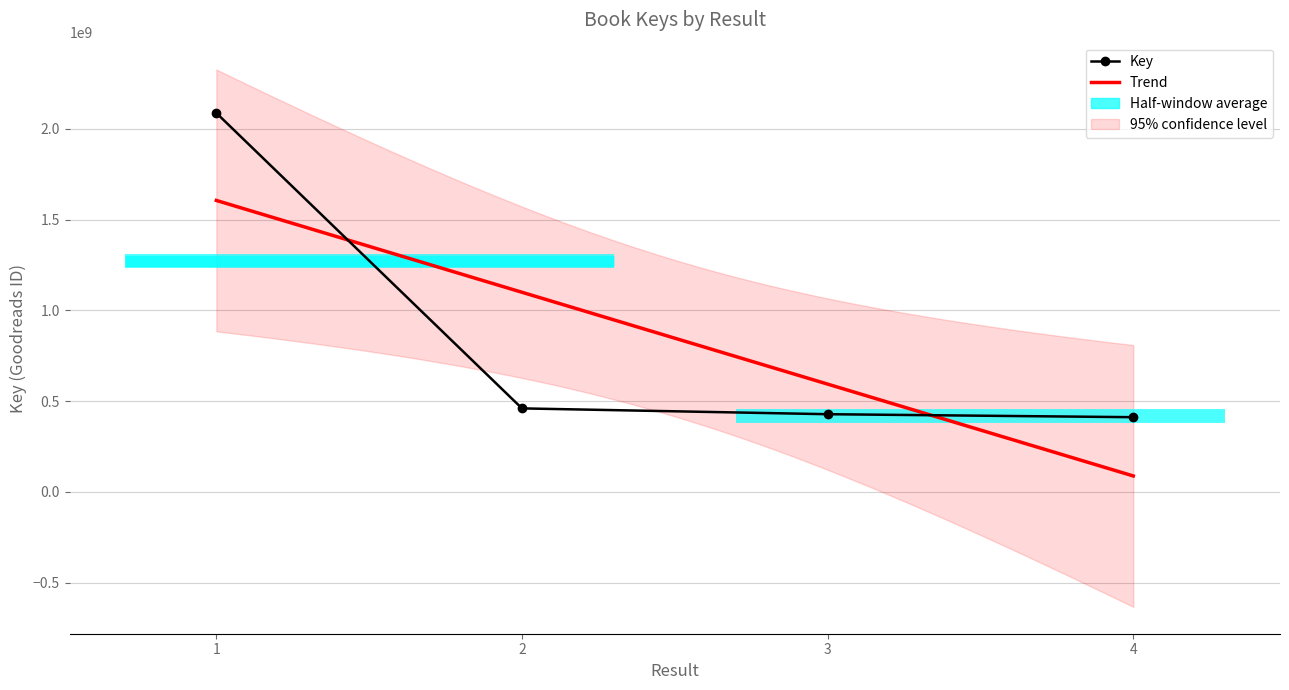

What is the minimum value shown in the chart?

411549016